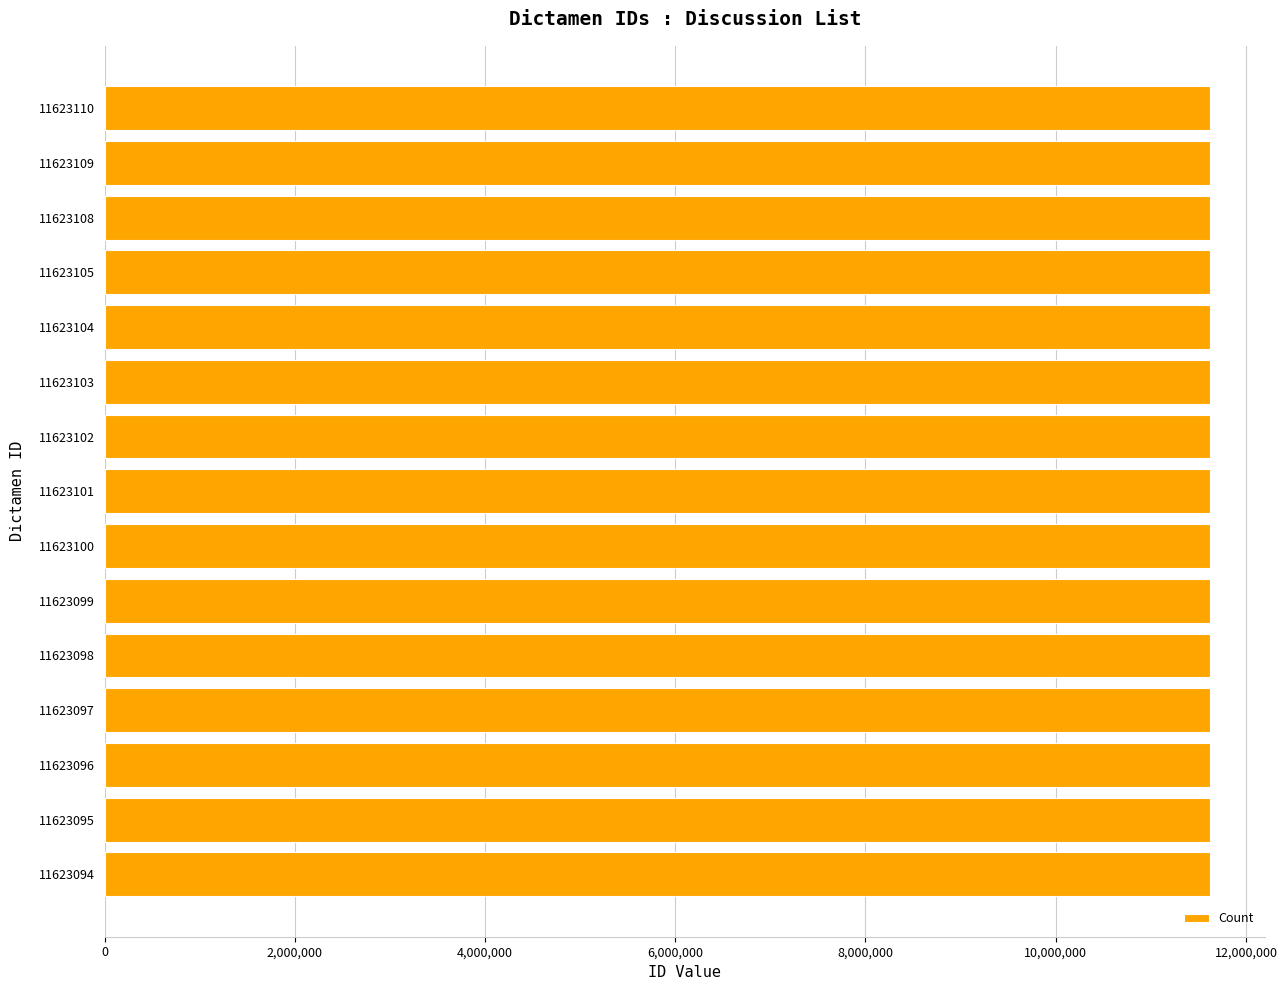

True or false: the data shows 11623094 at 11623094.

True